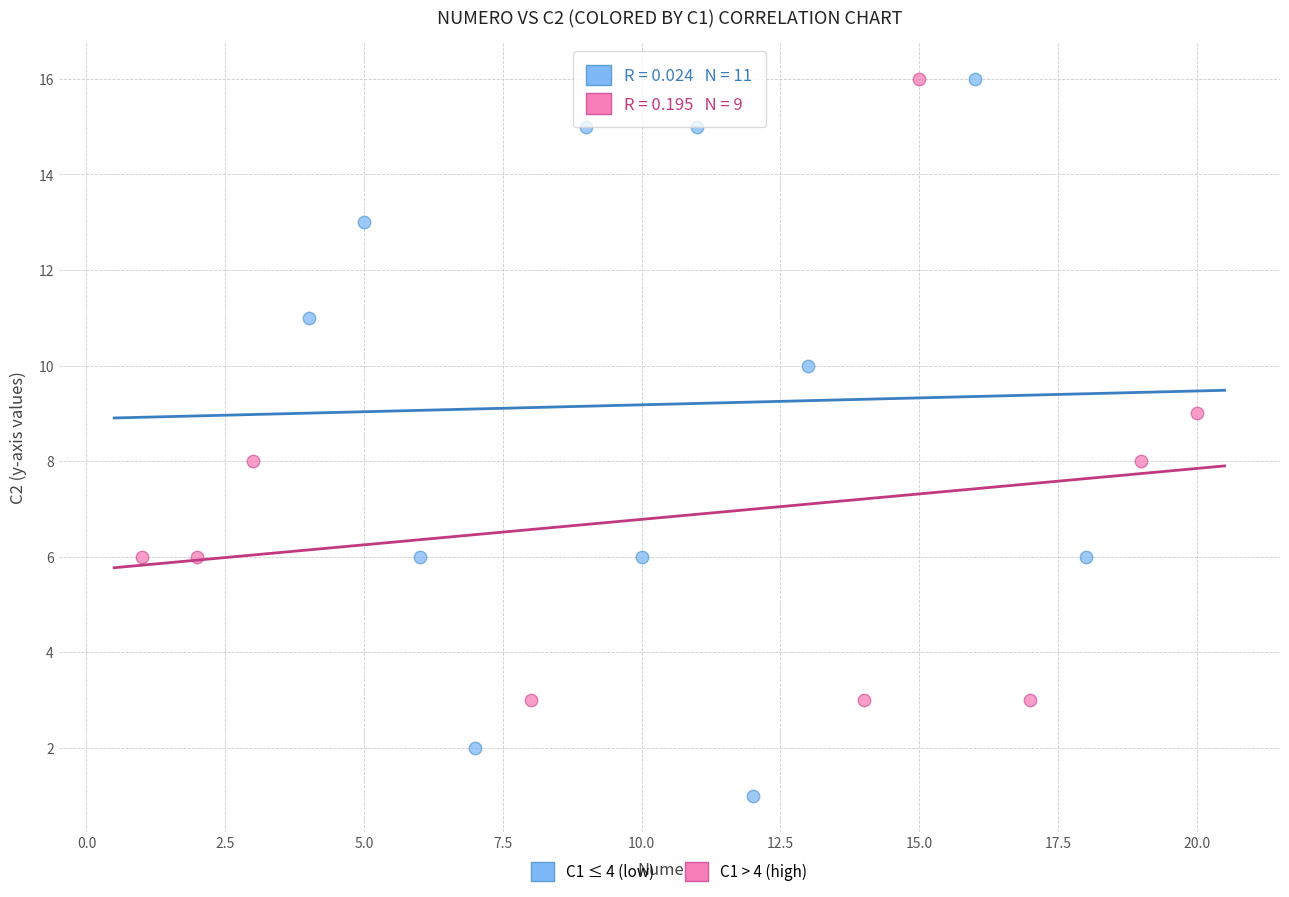

Which series contains the lowest Y value?

C1 ≤ 4 (low)